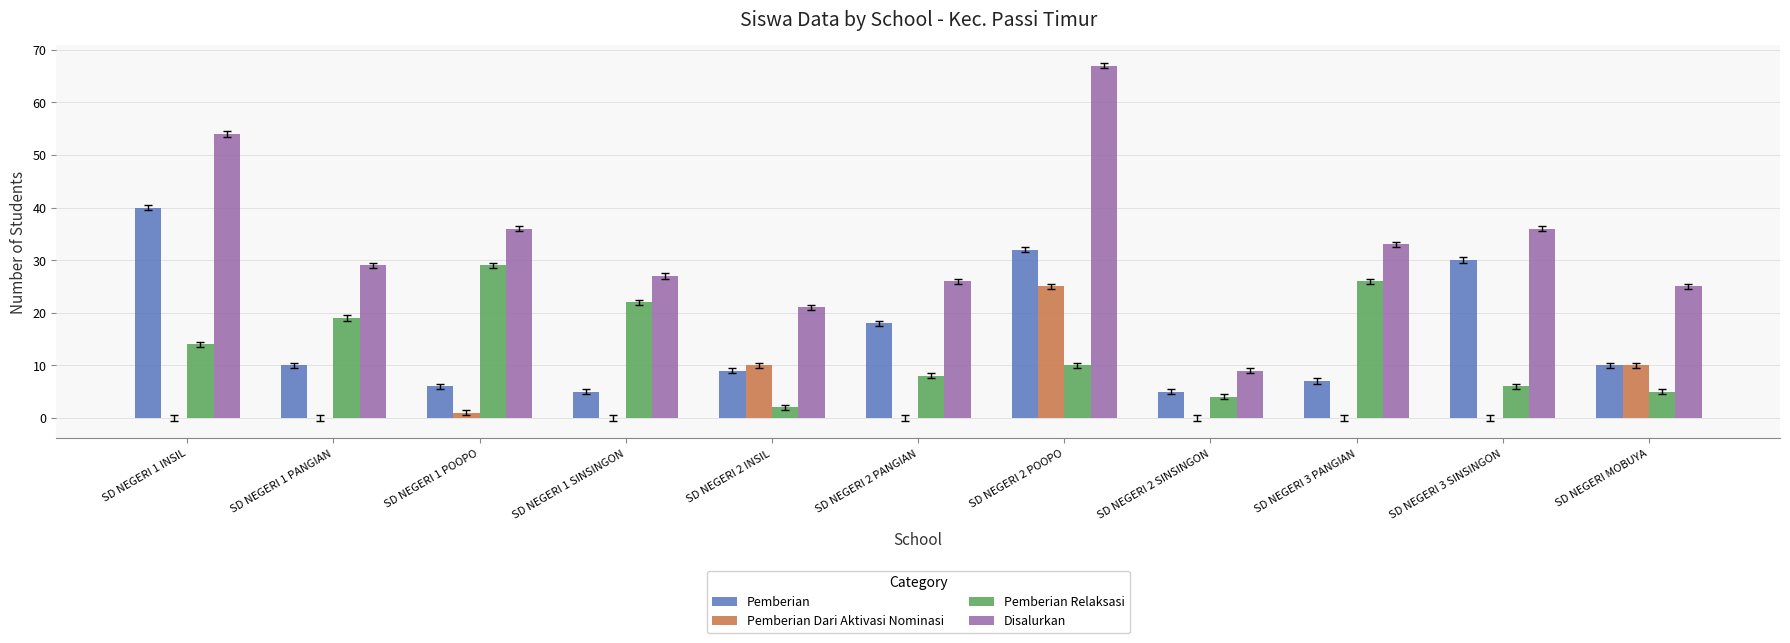

How many series are shown in this chart?

4